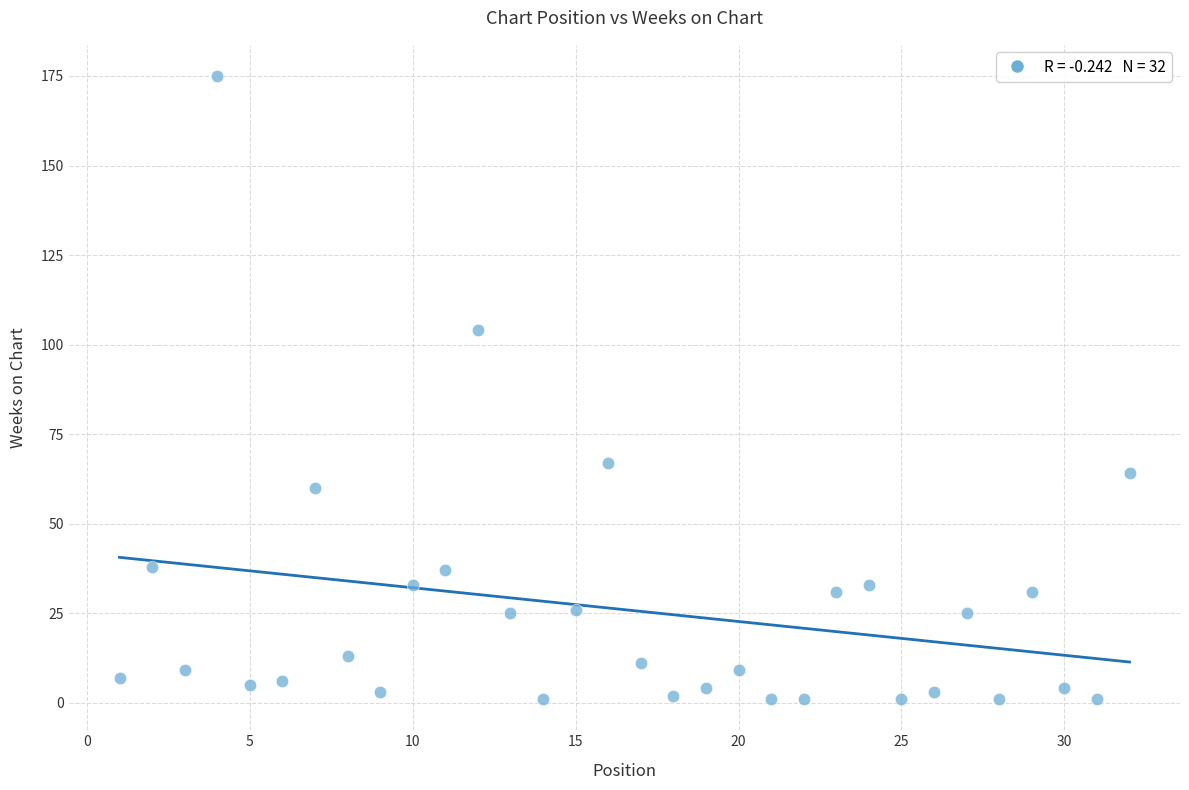

What is the range of Y values (max minus min)?

174